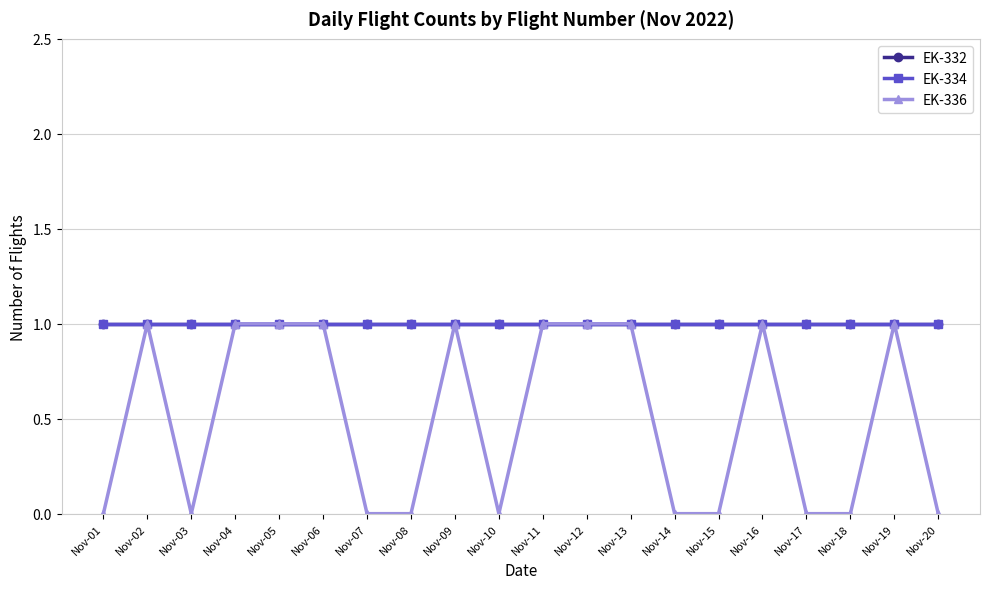

Does the chart have visible grid lines?

Yes